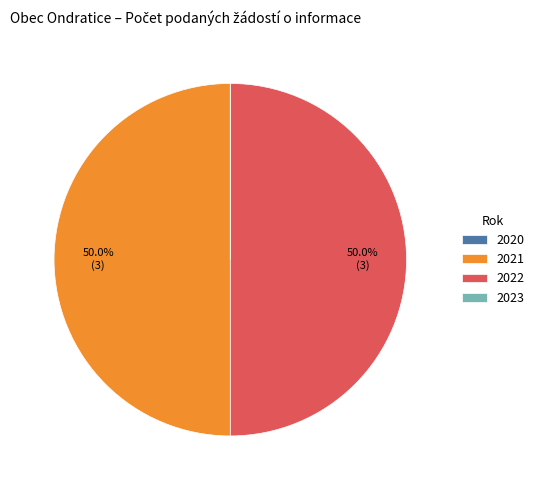

Approximately how many times larger is the value at 2021 compared to 2022?

1.0